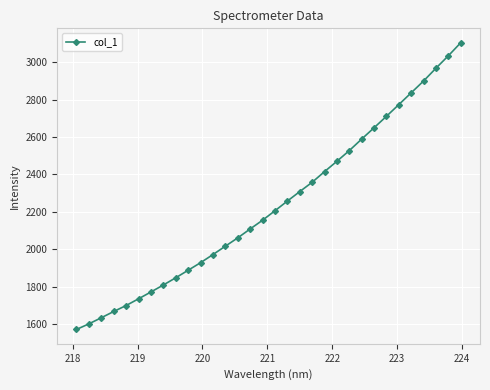

What is the greatest value displayed?

3103.2